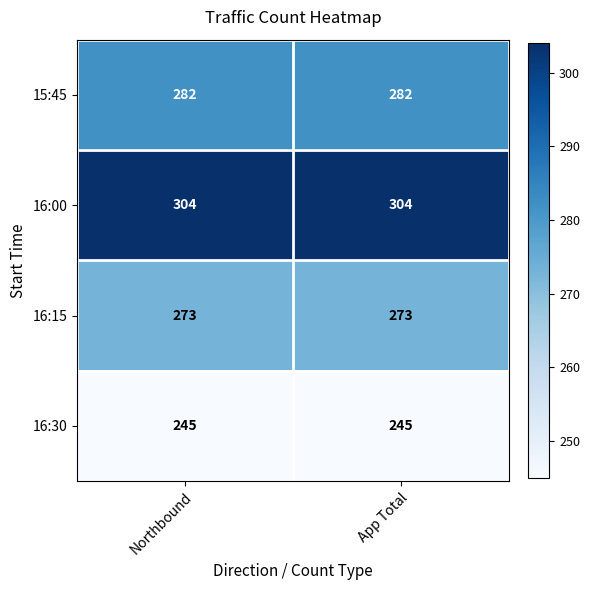

At Northbound, list the series in order from smallest to largest.

16:30, 16:15, 15:45, 16:00